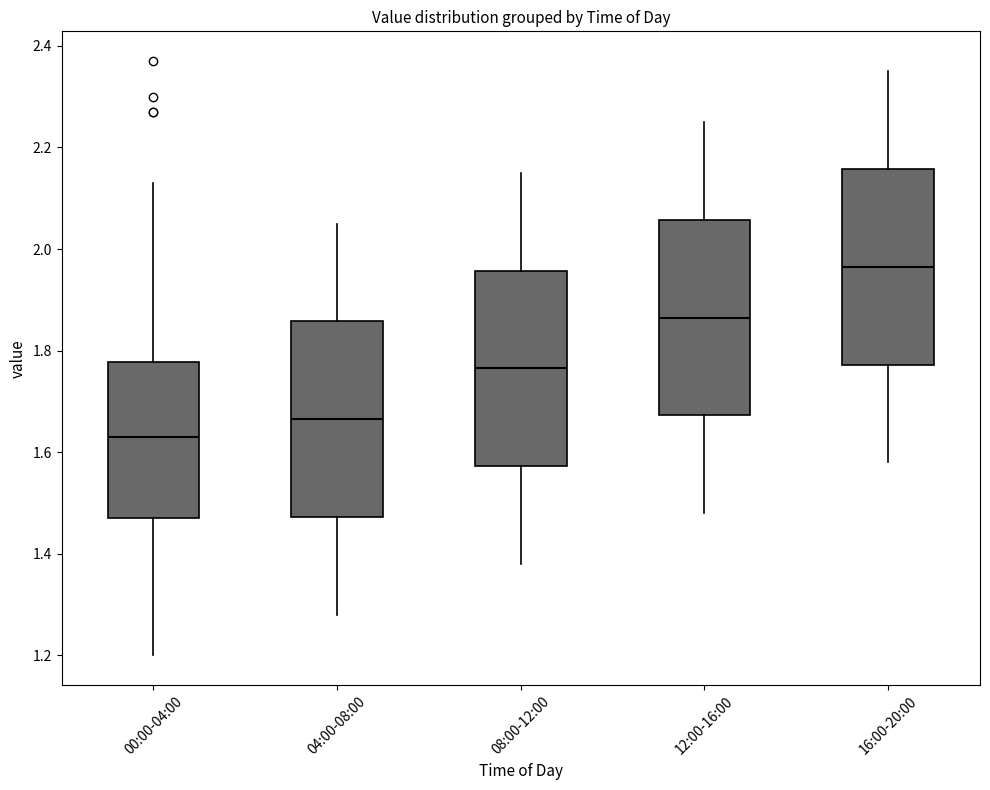

Where does the median line of the box for 08:00-12:00 sit on the y-axis? The values are not printed on the chart, so give them approximately, as read against the axis.

1.76